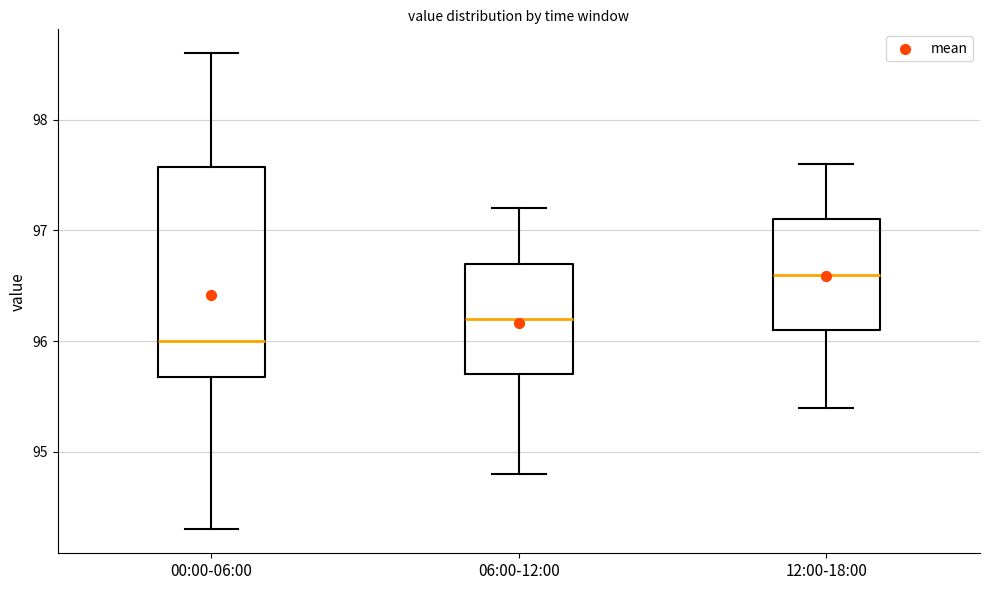

Which box's median line is the highest?

12:00-18:00